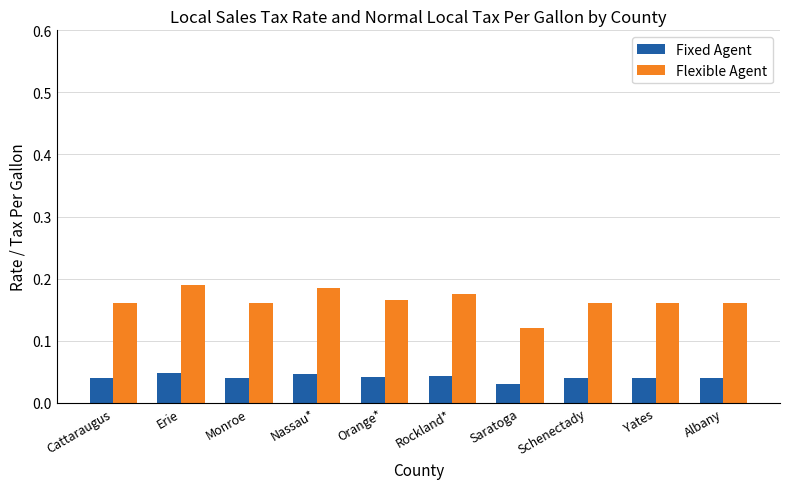

The Flexible Agent series shows 0.1 at Orange*. True or false?

False